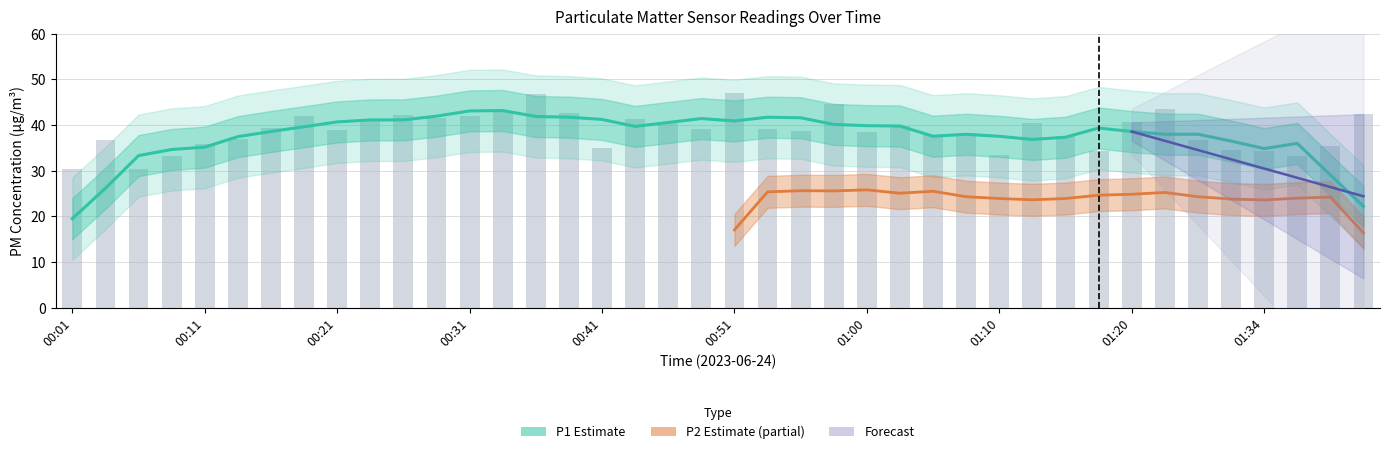

What is the sum of all values?

1548.5